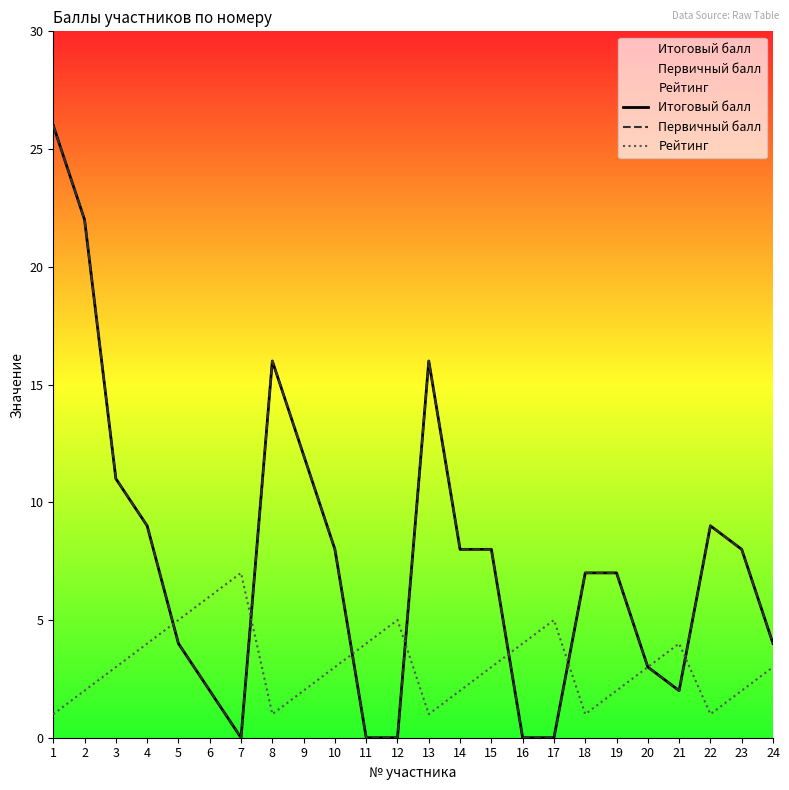

True or false: Итоговый балл and Первичный балл intersect in this chart.

False